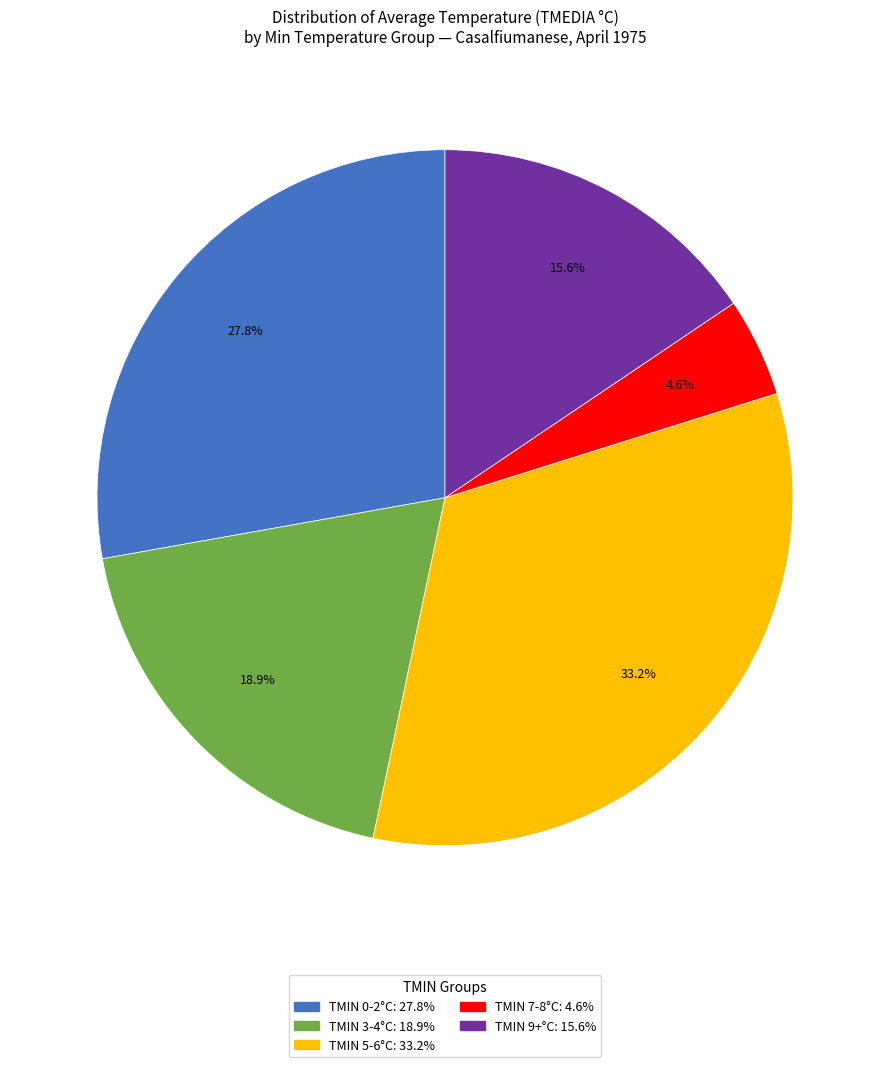

Is there a majority slice in this chart?

No